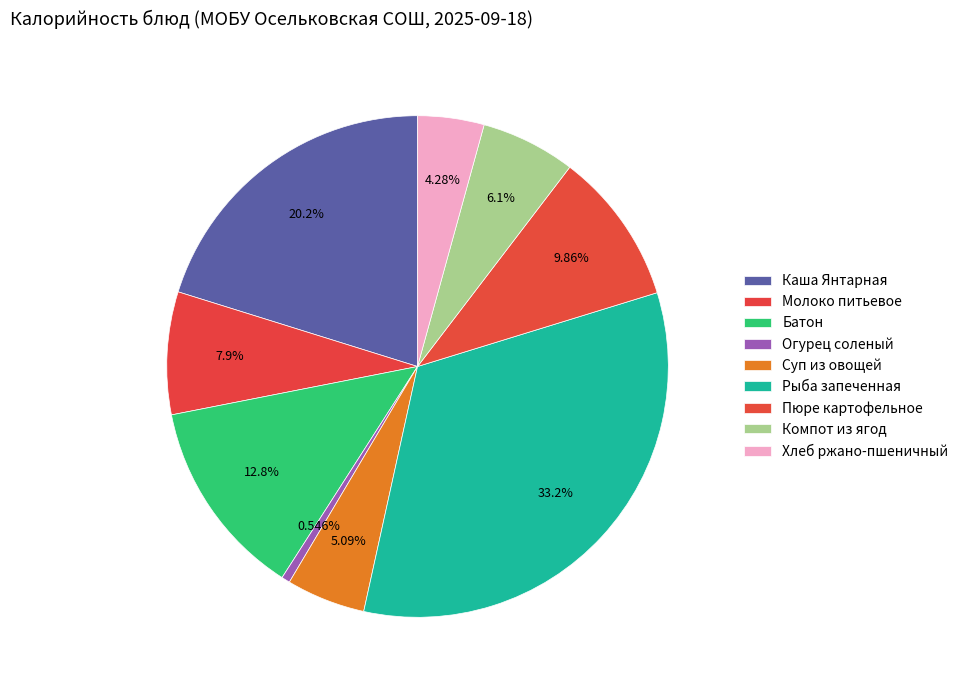

To the nearest percent, what portion does Компот из ягод represent?

6%